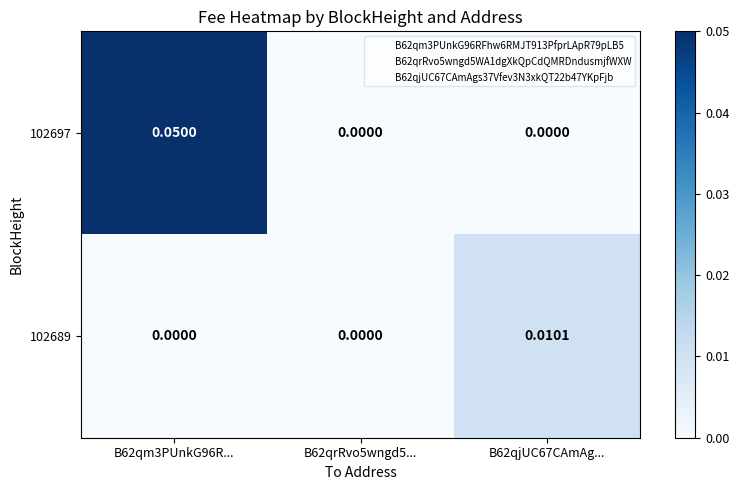

At which category is the sum across all series the highest?

B62qm3PUnkG96R...